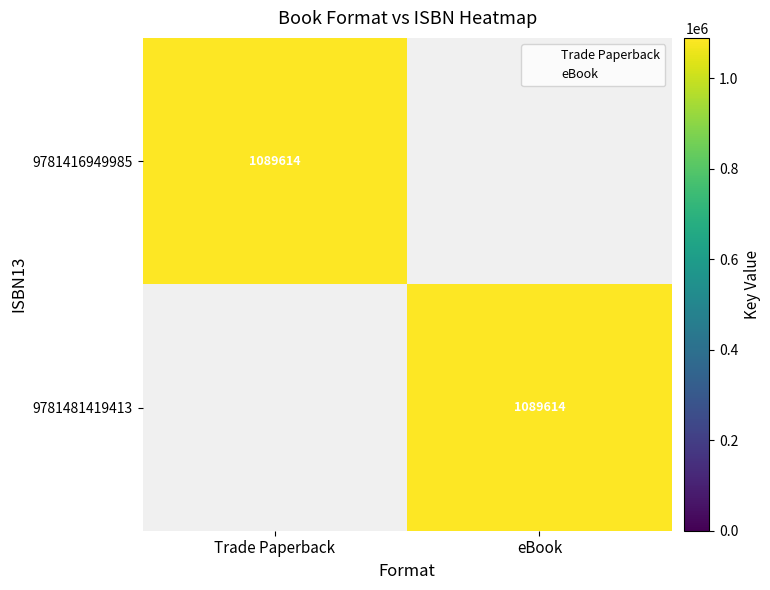

At which label does 9781416949985 reach its minimum?

eBook